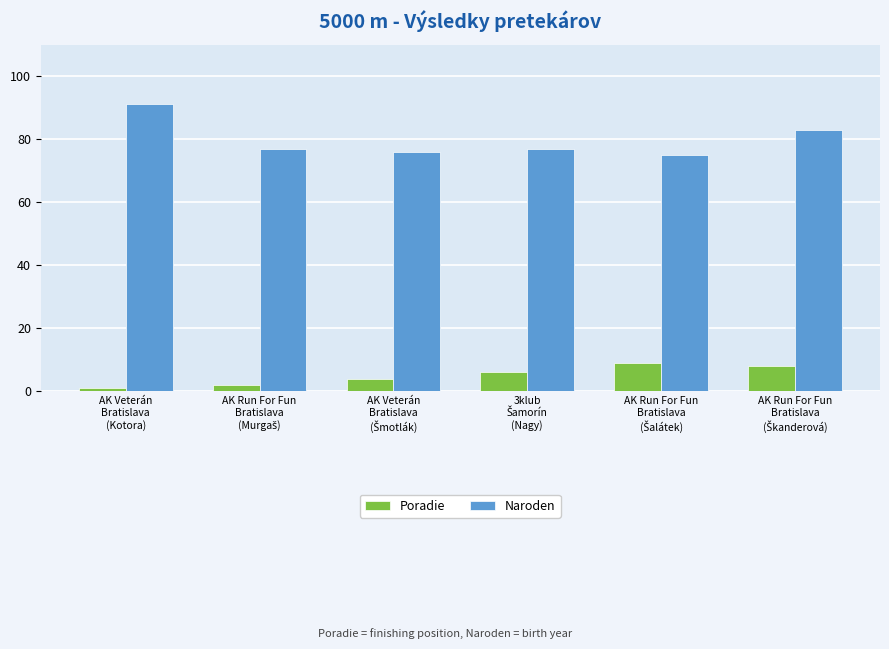

Reading right to left, what are all the values shown in this chart?

Poradie: 8	9	6	4	2	1
Naroden: 83	75	77	76	77	91